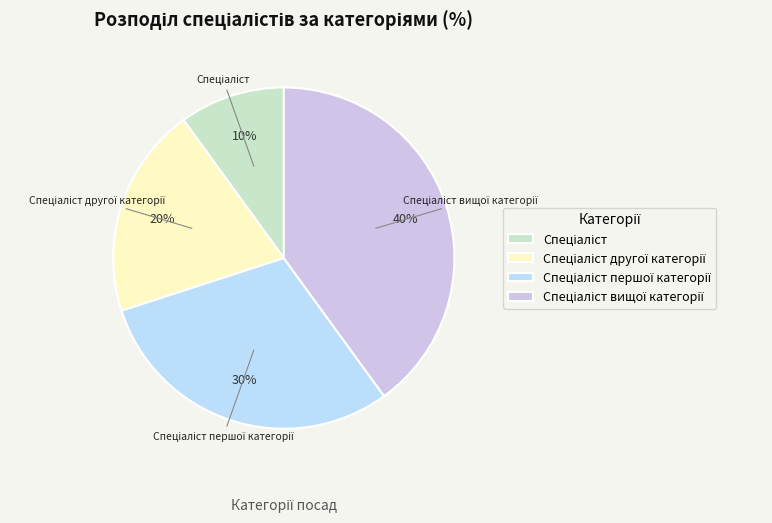

To the nearest percent, what is the average slice percentage?

25%